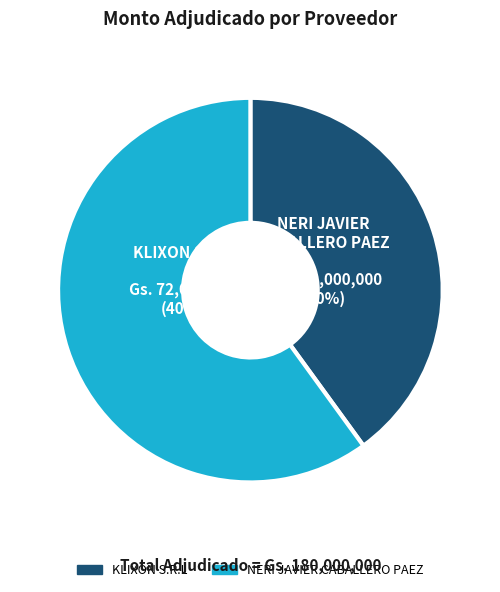

Rank the categories by value from lowest to highest.

KLIXON S.R.L, NERI JAVIER CABALLERO PAEZ